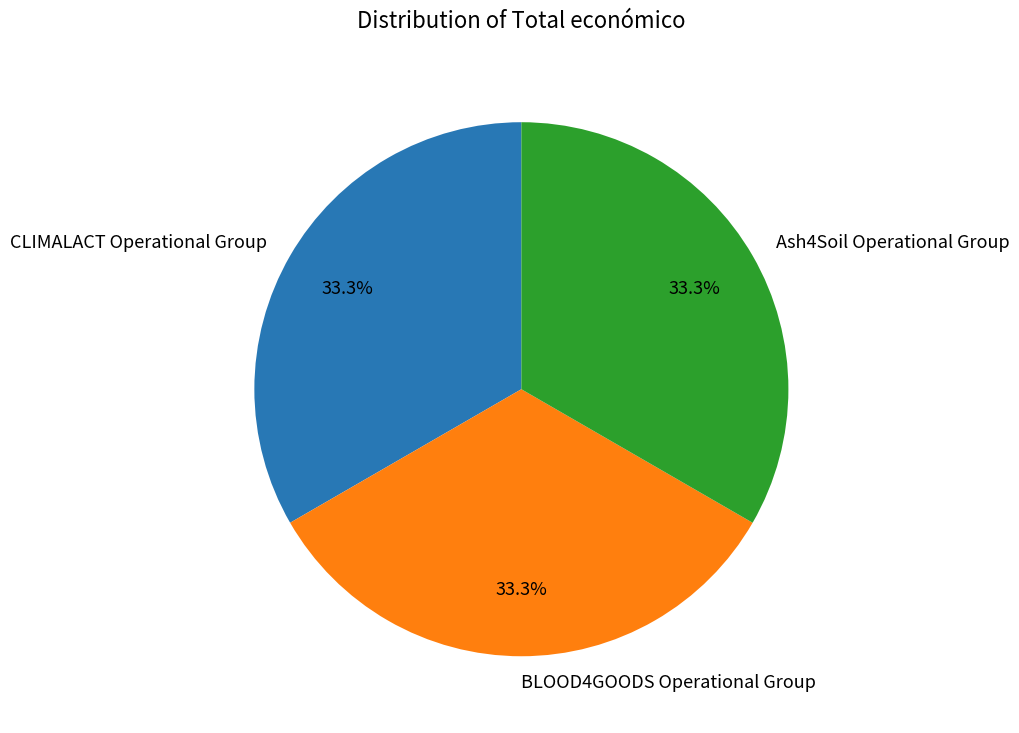

What is the ratio of the value at CLIMALACT Operational Group to the value at Ash4Soil Operational Group?

1.0